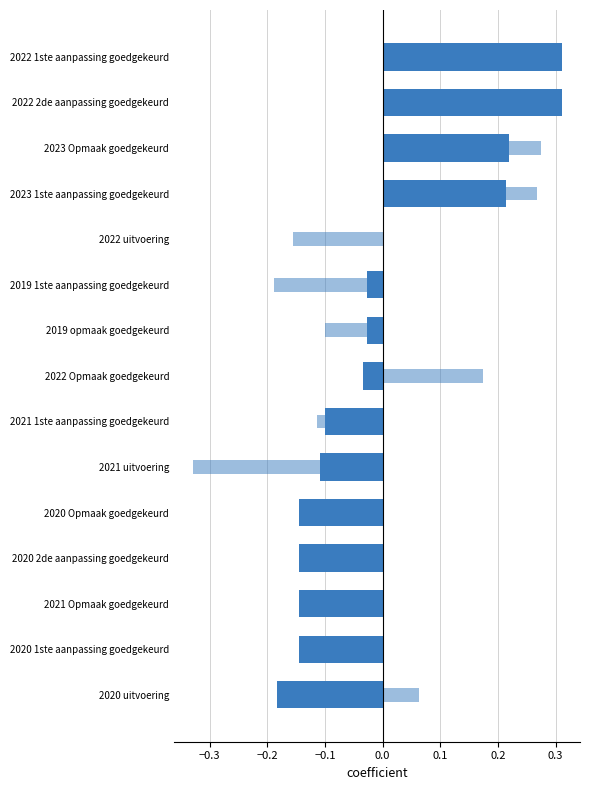

Reading left to right, list all the values displayed in this chart.

VAK: 0.3	0.3	0.2	0.2	0.0	-0.0	-0.0	-0.0	-0.1	-0.1	-0.1	-0.1	-0.1	-0.1	-0.2
VEK: 0.3	0.3	0.3	0.3	-0.2	-0.2	-0.1	0.2	-0.1	-0.3	-0.1	-0.1	-0.1	-0.1	0.1